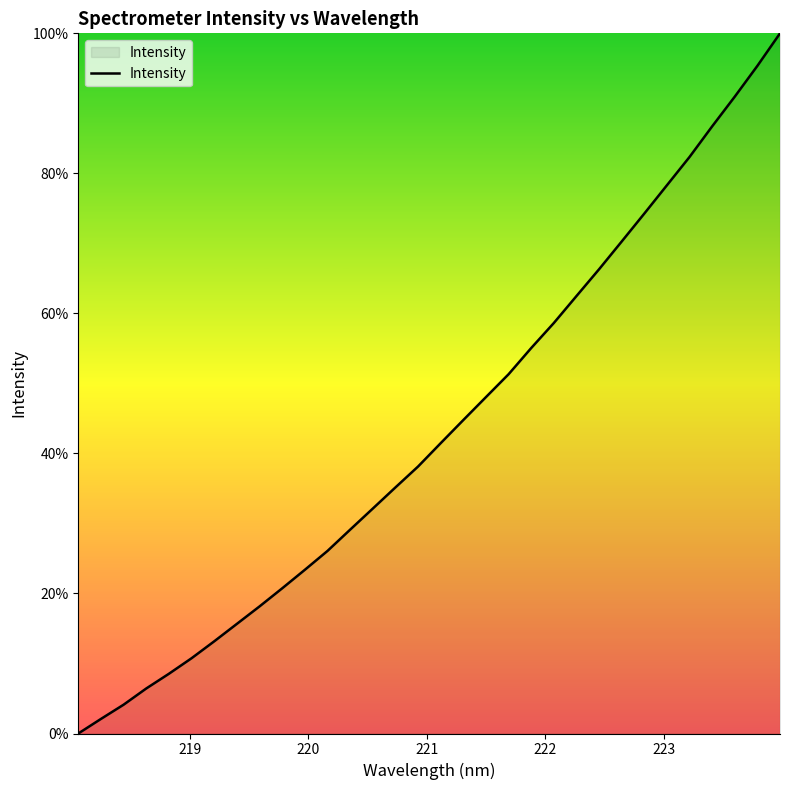

What is the difference between the maximum and minimum values?

100.0